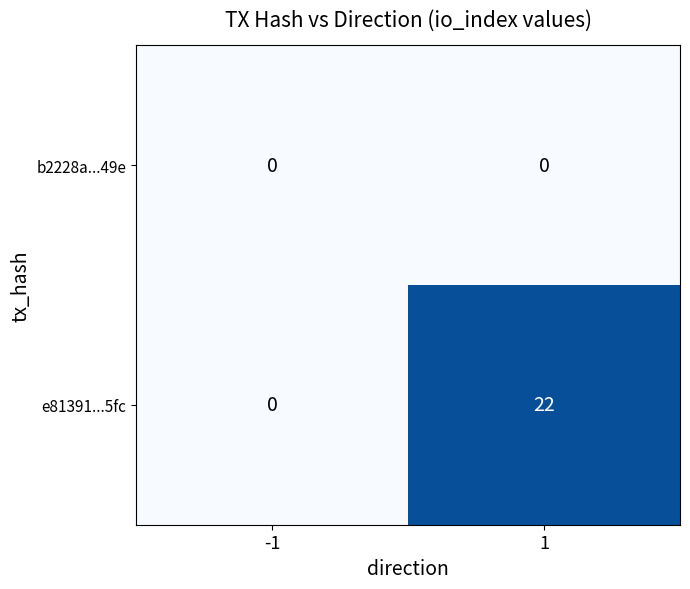

List the series in order of their overall mean, lowest first.

b2228a...49e, e81391...5fc